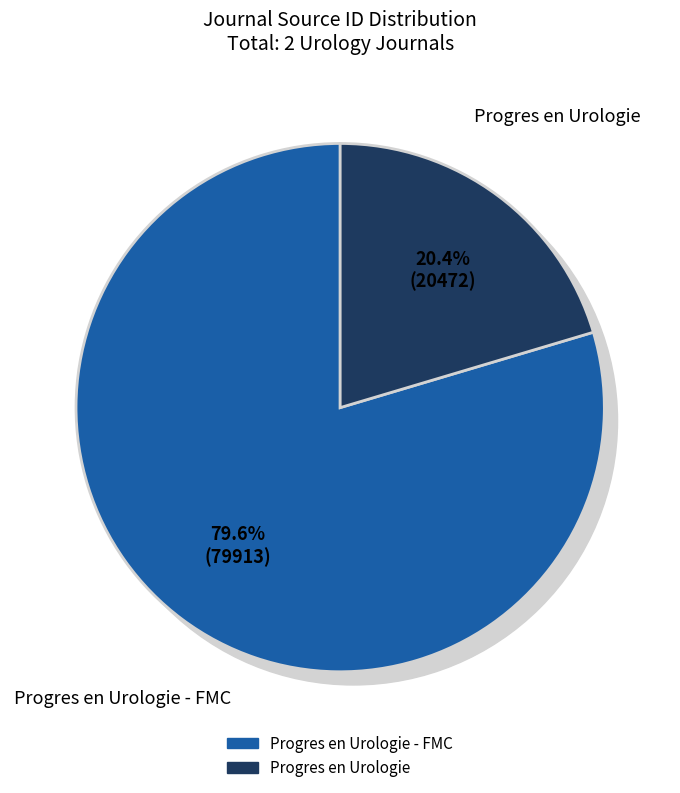

To the nearest percent, what is the average slice percentage?

50%